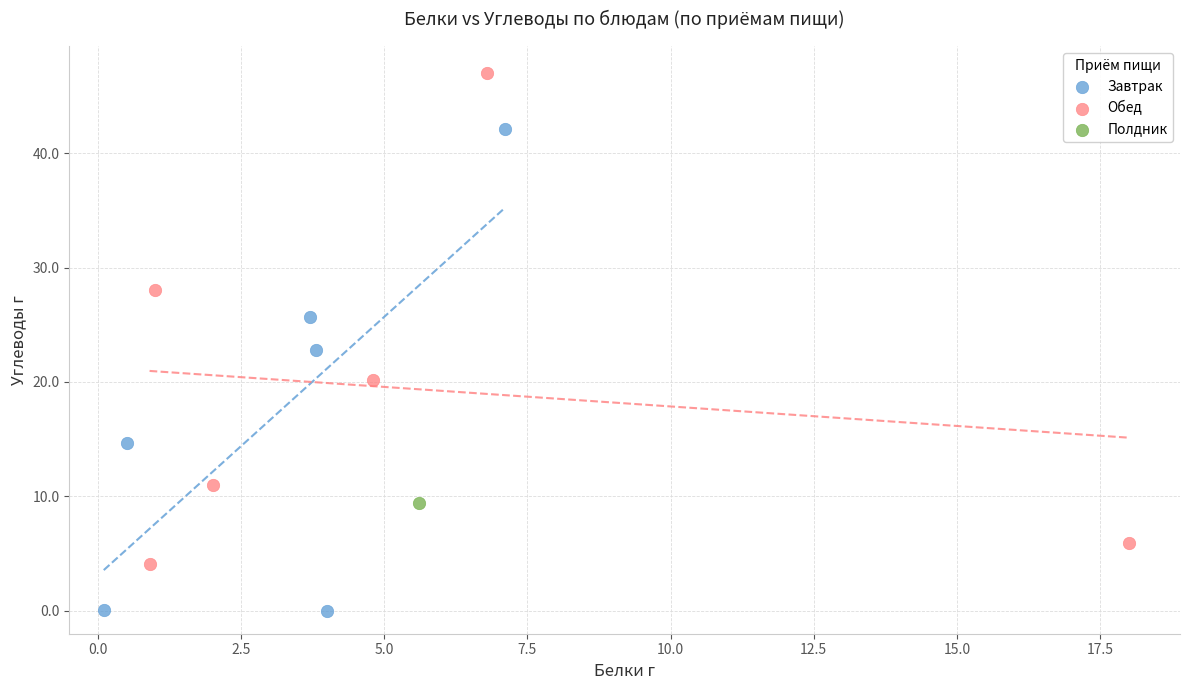

What are all the series names shown in the legend?

Завтрак, Обед, Полдник